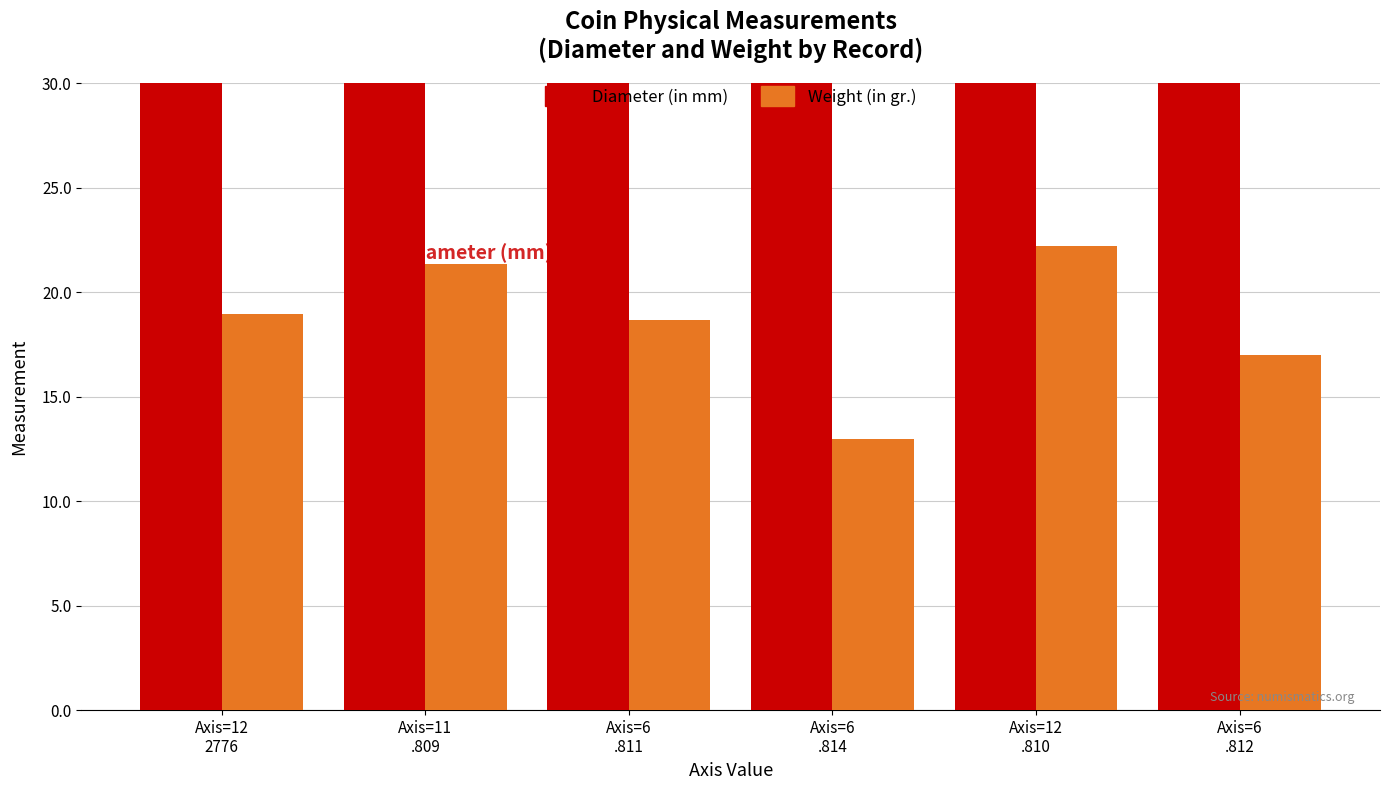

At Axis=12
.810, list the series in order from smallest to largest.

Weight (in gr.), Diameter (in mm)